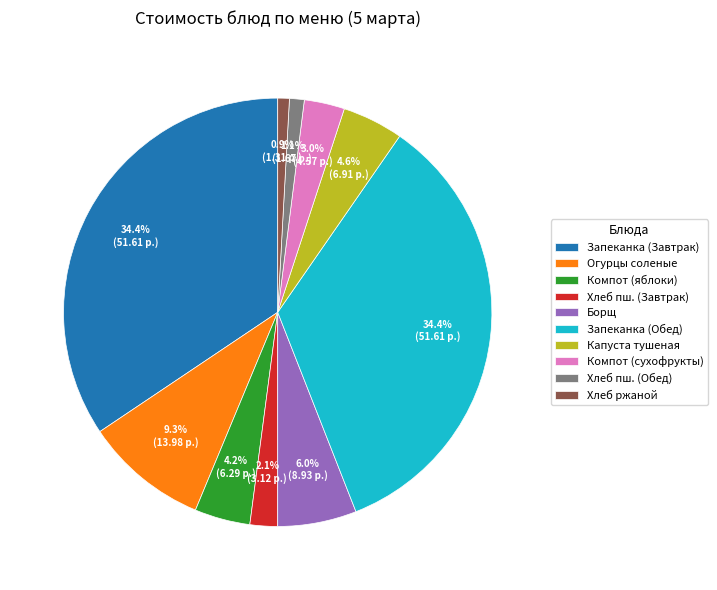

Is the sum of Компот (яблоки) and Капуста тушеная greater than half?

No